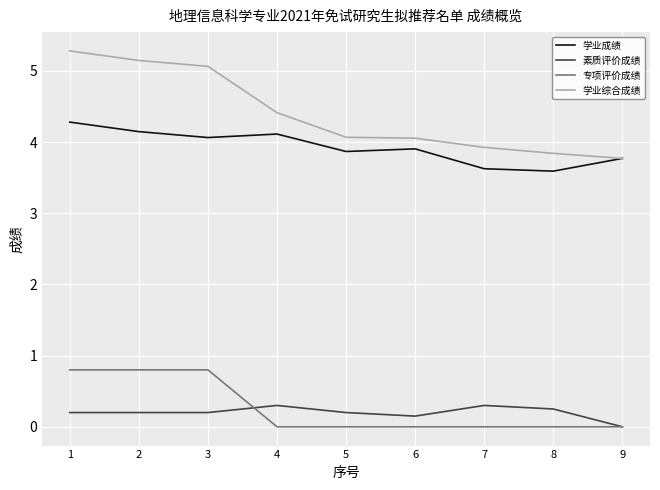

Count the 专项评价成绩 values in the range 0 to 1.

9